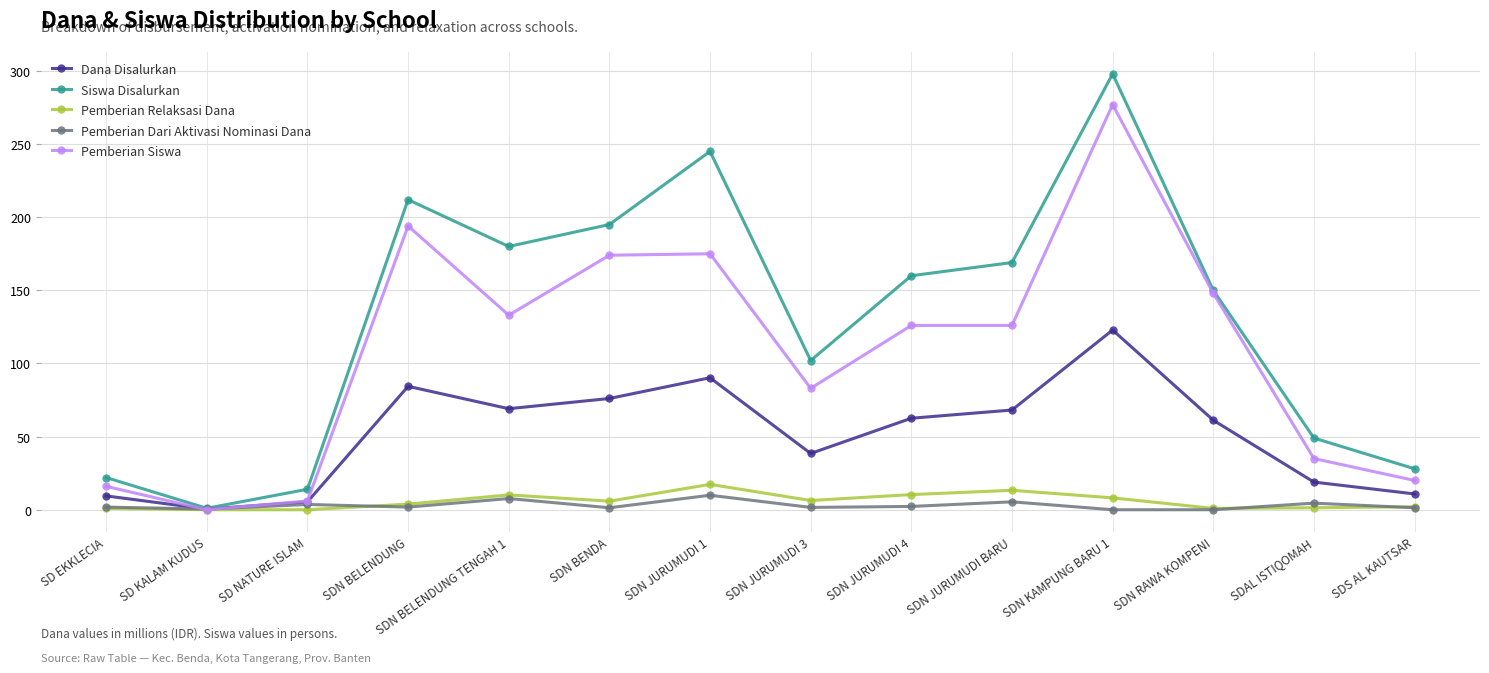

Where is Siswa Disalurkan nearest to the value 149?

SDN RAWA KOMPENI